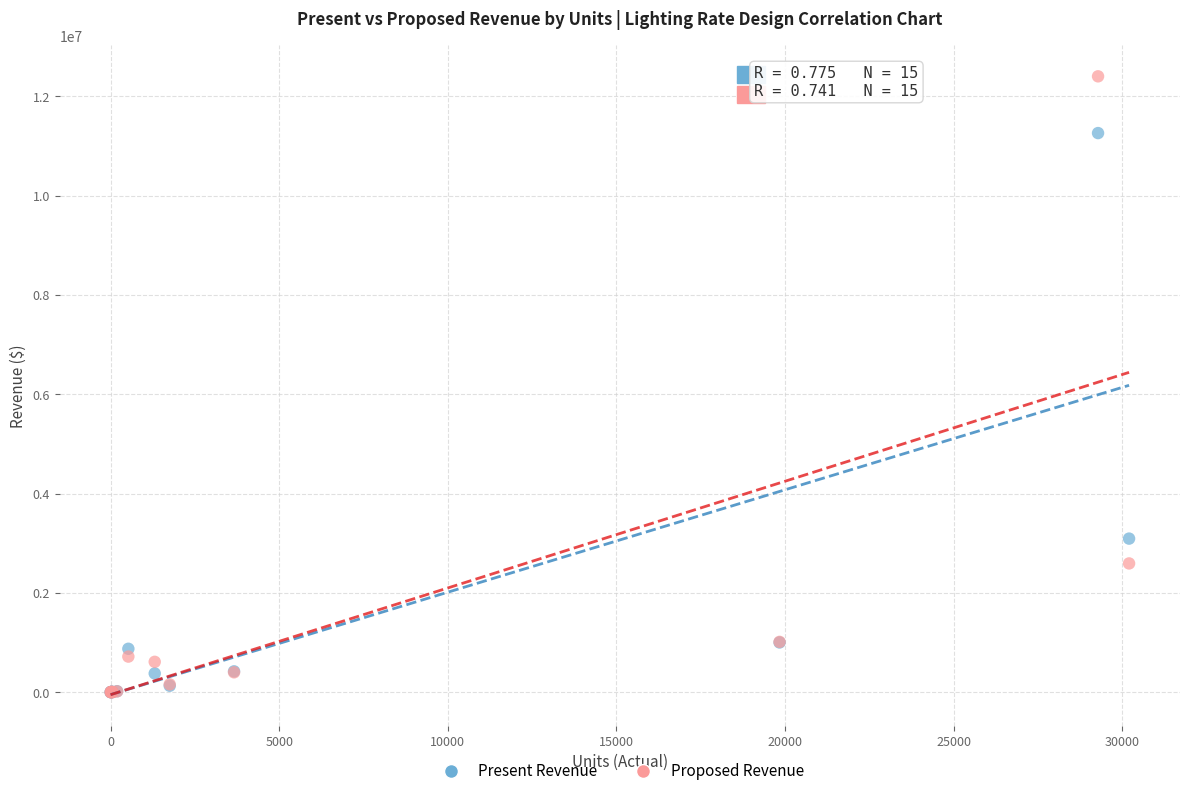

In the Proposed Revenue series, what Y value is closest to 6200111?

2592134